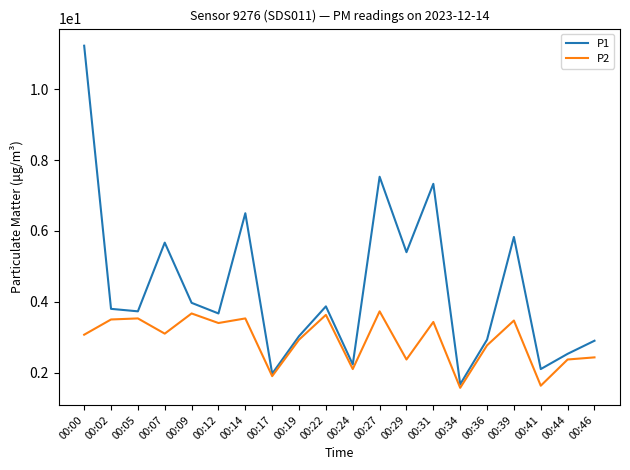

True or false: P1 has a value of 5.8 at 00:39.

True